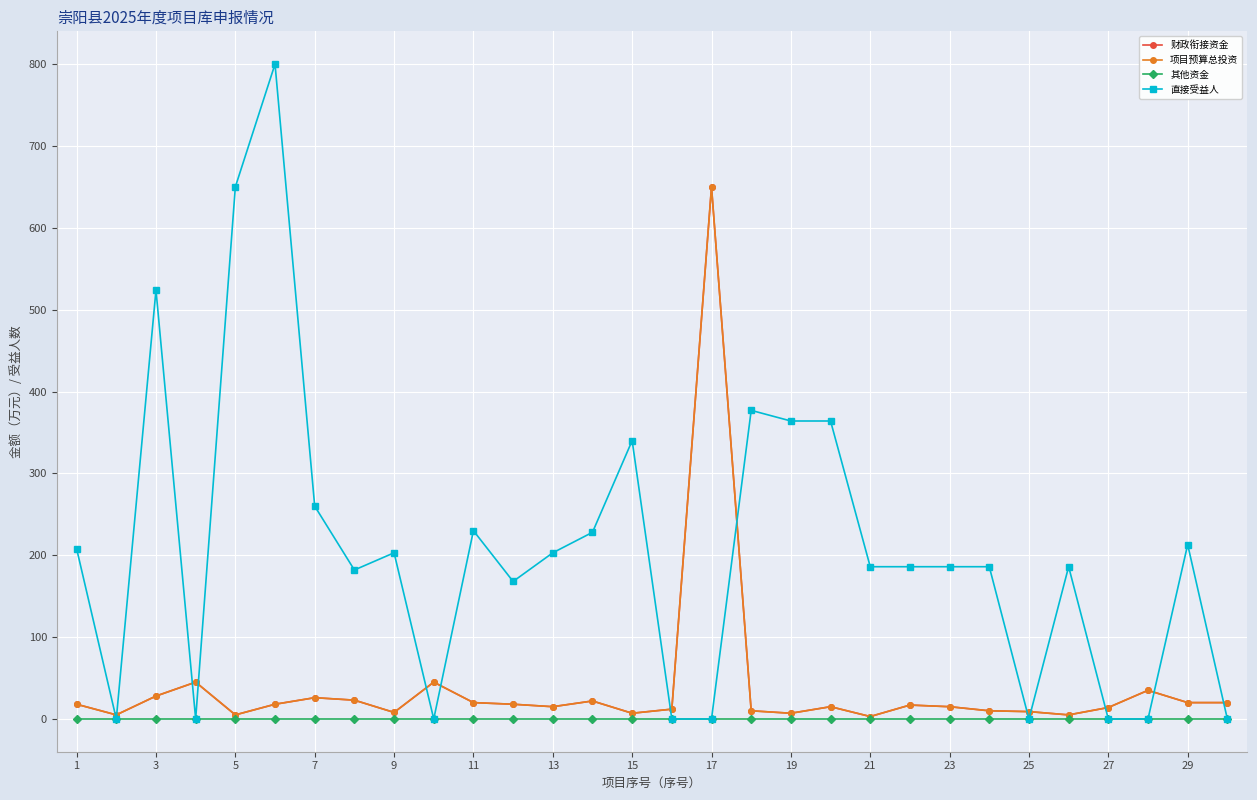

Where is 财政衔接资金 nearest to the value 326?

7